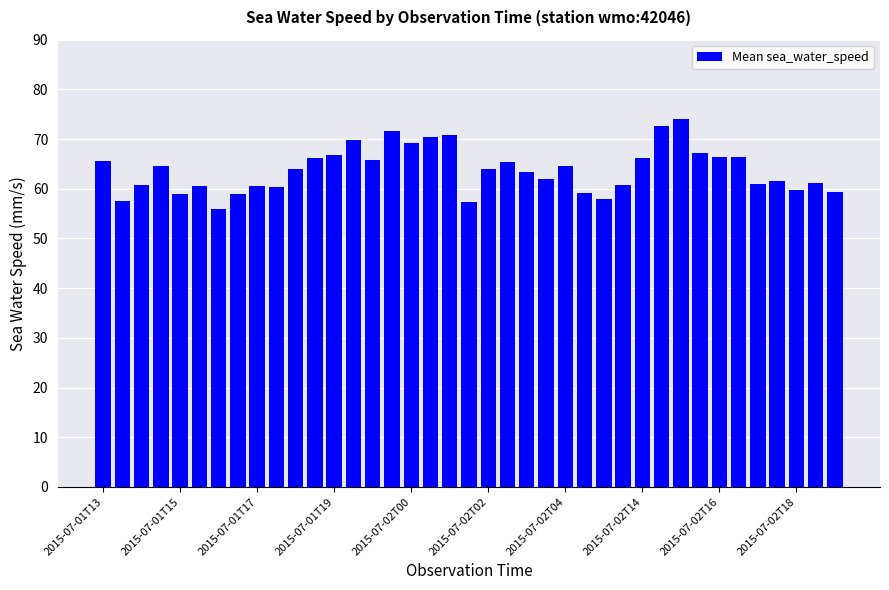

What is the minimum value shown in the chart?

56.0